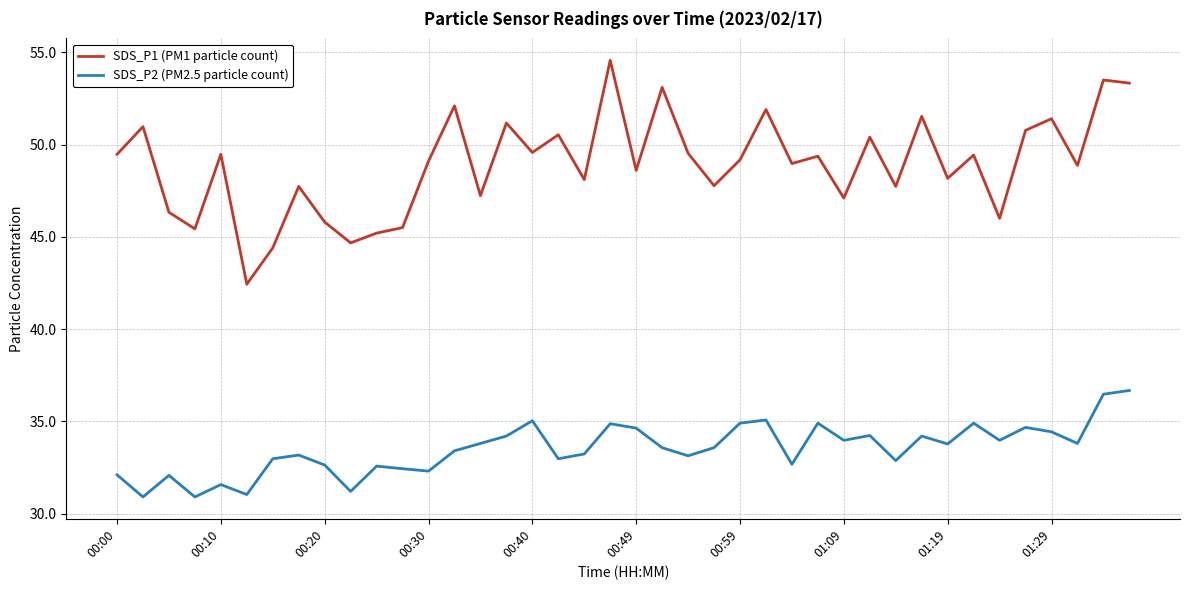

How many lines are shown in the chart?

2